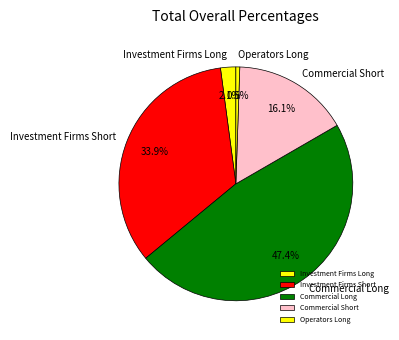

What portion of the pie excludes Commercial Long?

52.6%